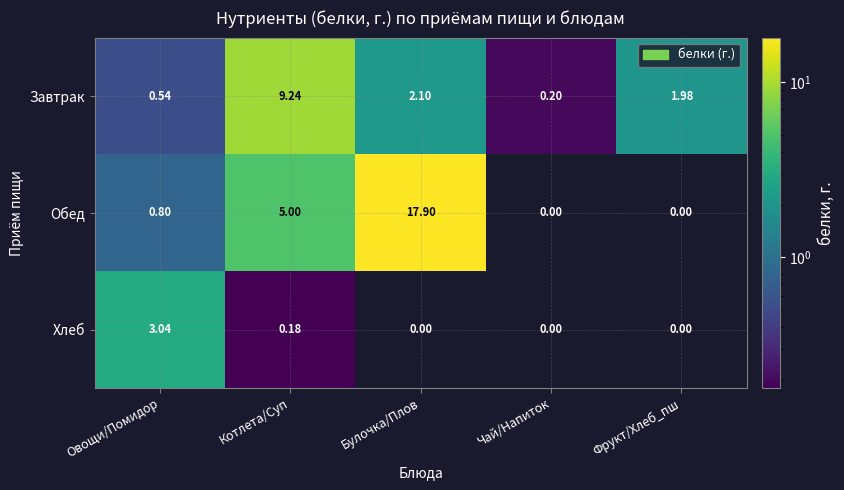

List the series in order of their peak value, highest first.

Обед, Завтрак, Хлеб